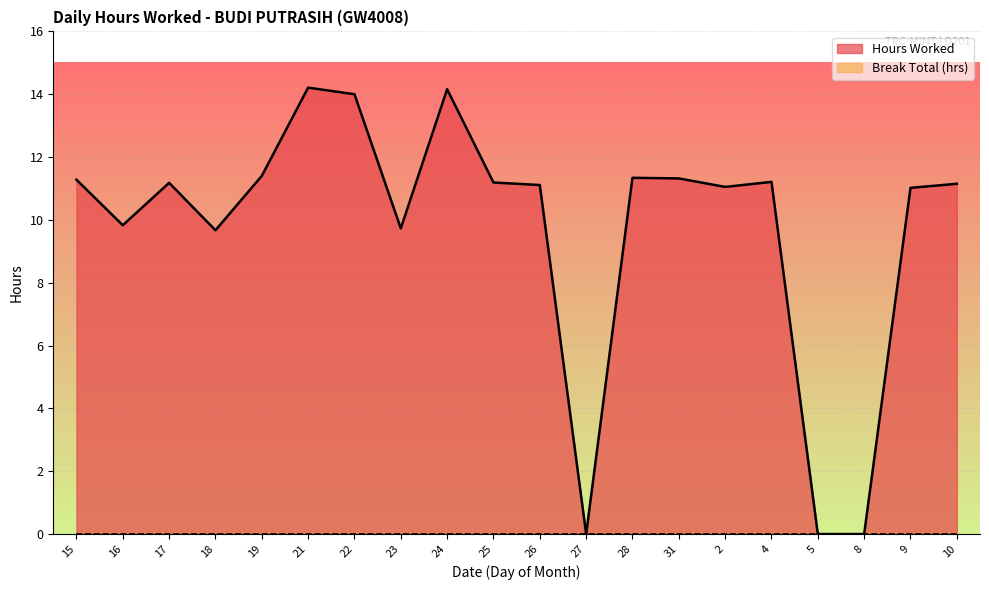

How many distinct data groups are displayed?

2